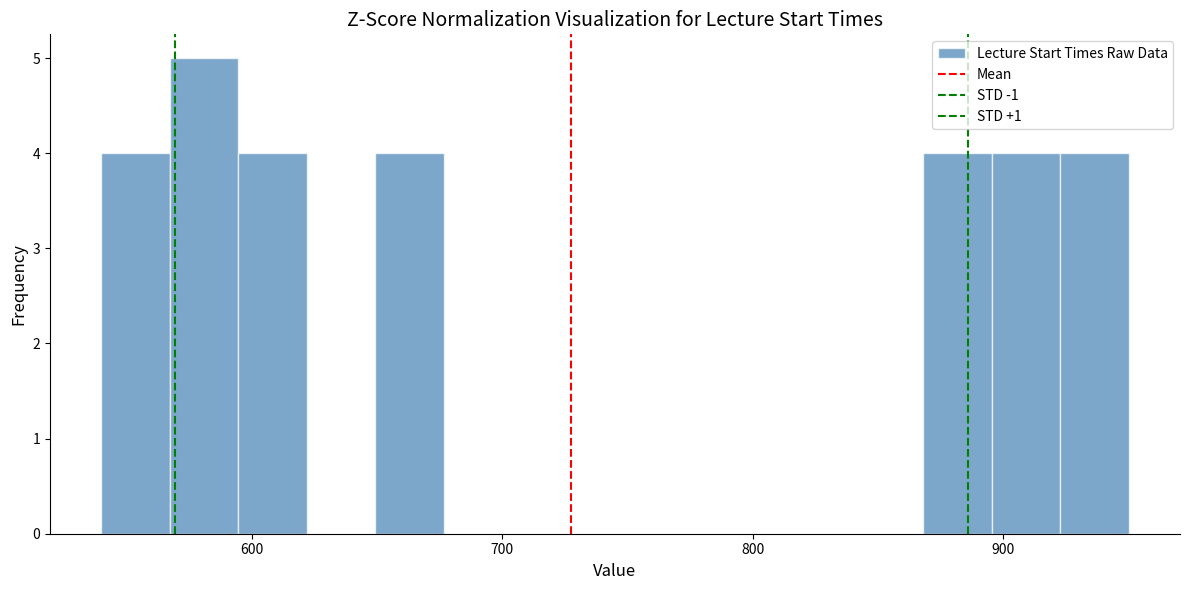

Around what value on the x-axis is the tallest bar? Give the approximate position of its centre, as read against the axis.

580